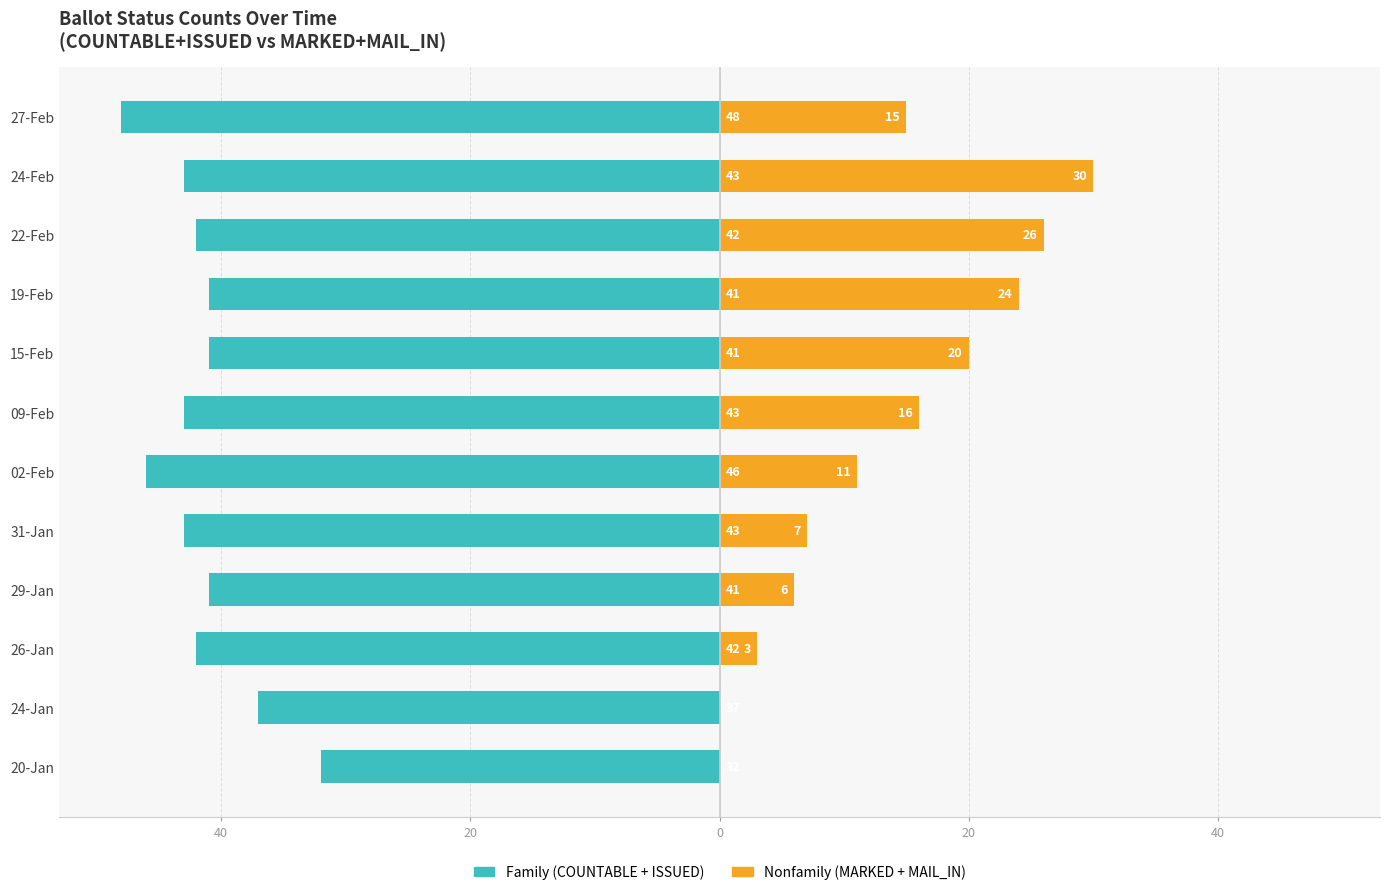

The Nonfamily series shows 4 at 29-Jan. True or false?

False